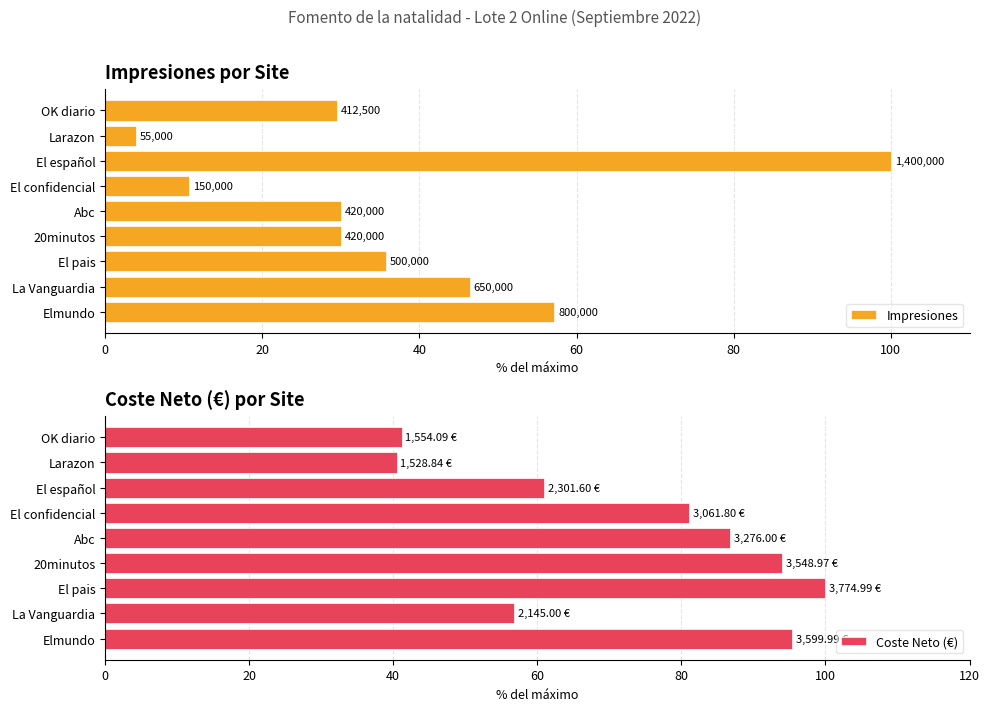

What is the average value of the Coste Neto (€) series?

73.0